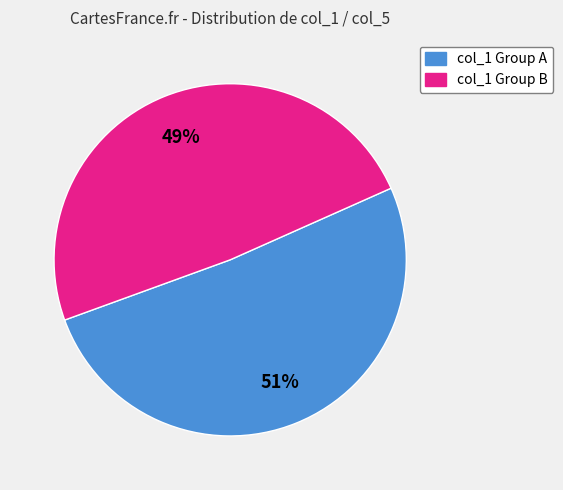

To the nearest percent, what is the difference between the largest and smallest slice percentages?

2%